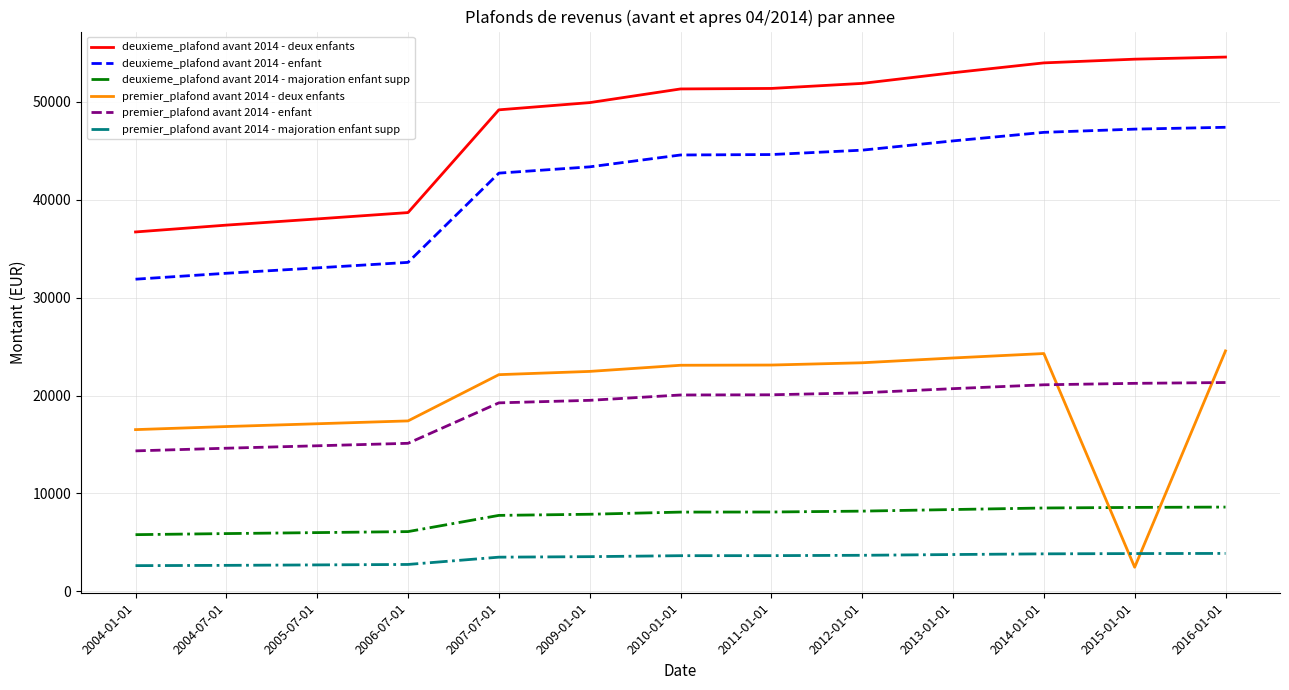

Does the chart have visible grid lines?

Yes